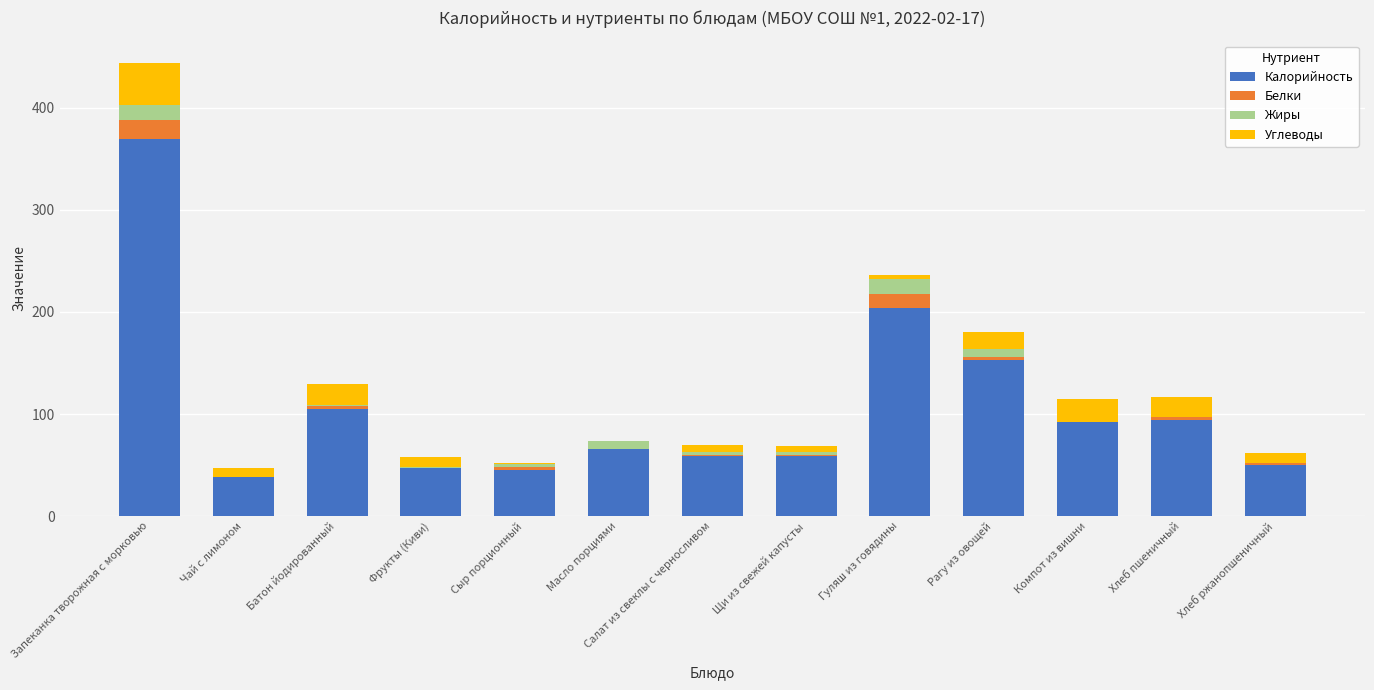

Does the chart contain stacked bars?

Yes